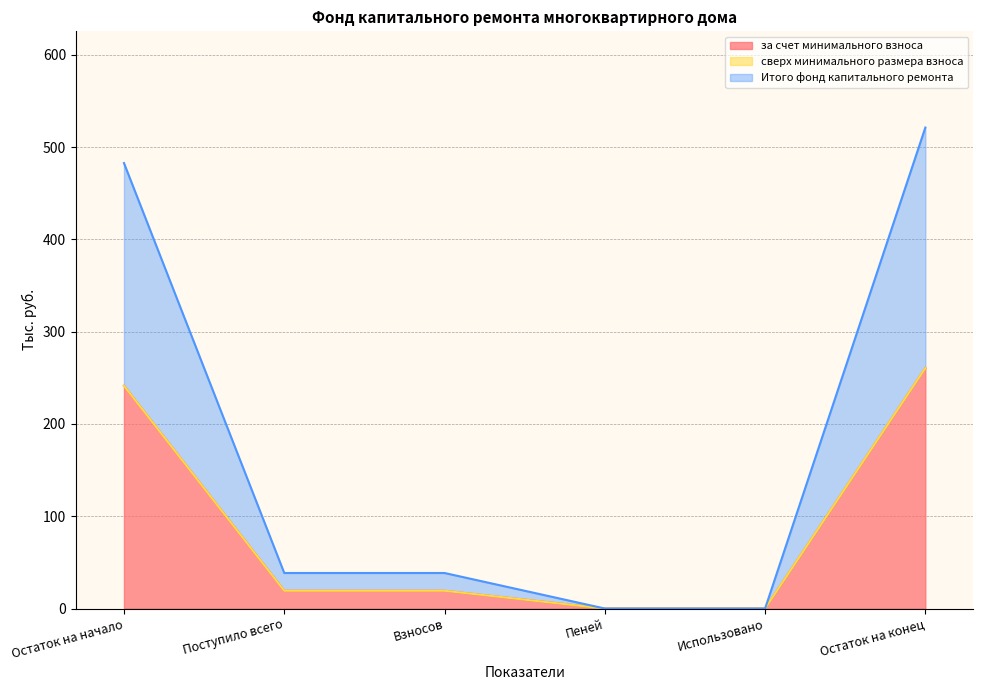

Does the chart have visible grid lines?

Yes